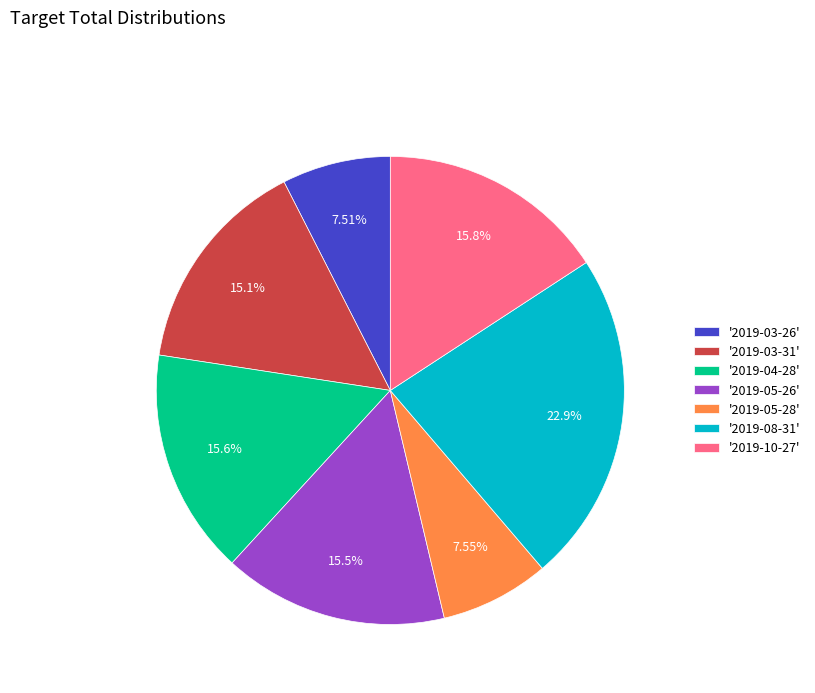

To the nearest percent, what is the difference between the largest and smallest slice percentages?

15%